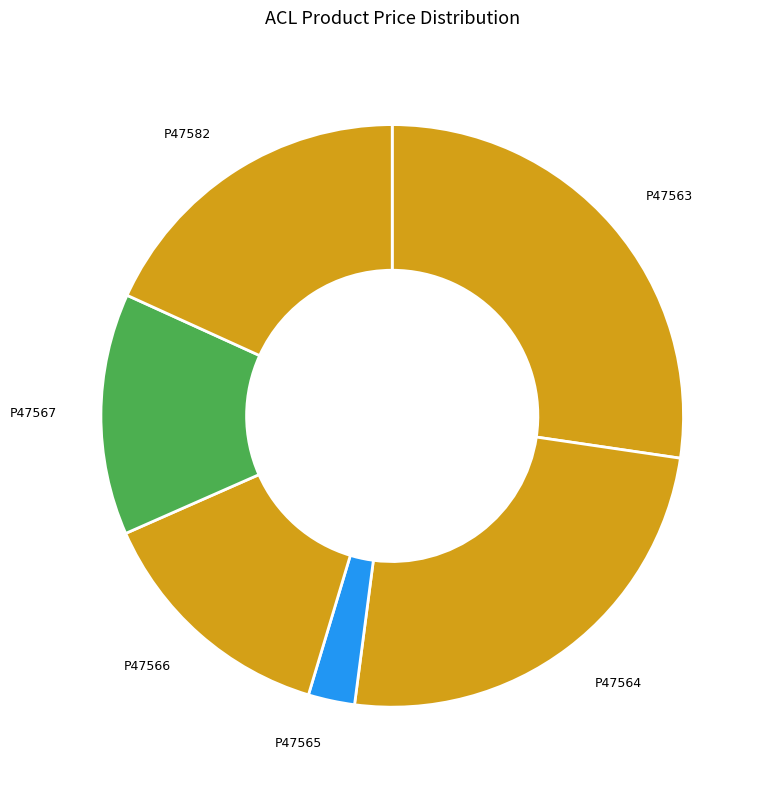

What is the ratio of the value at P47565 to the value at P47563?

0.1